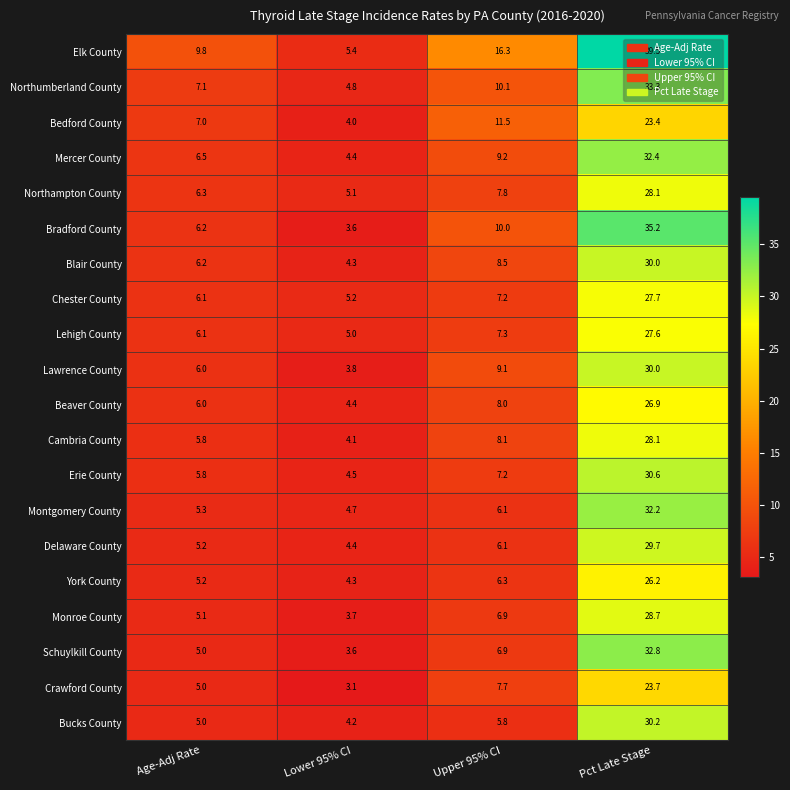

What is the minimum value shown in the chart?

3.1